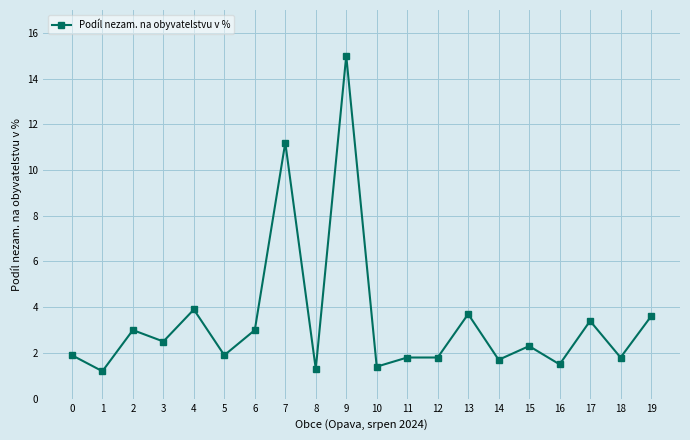

Is it true that the value at 8 is 2.1?

False